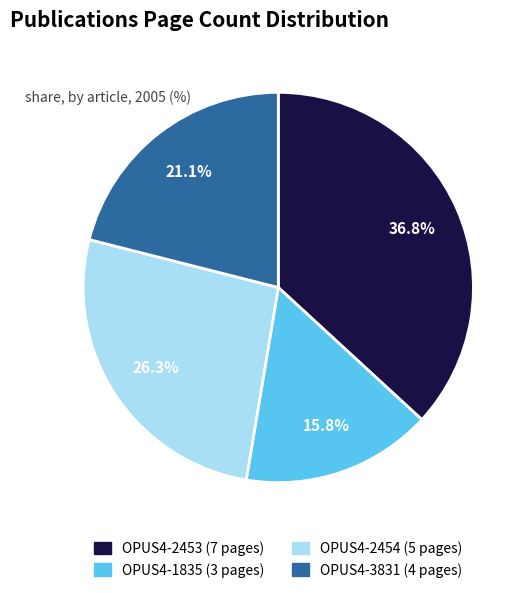

What portion of the pie excludes OPUS4-3831?

78.9%